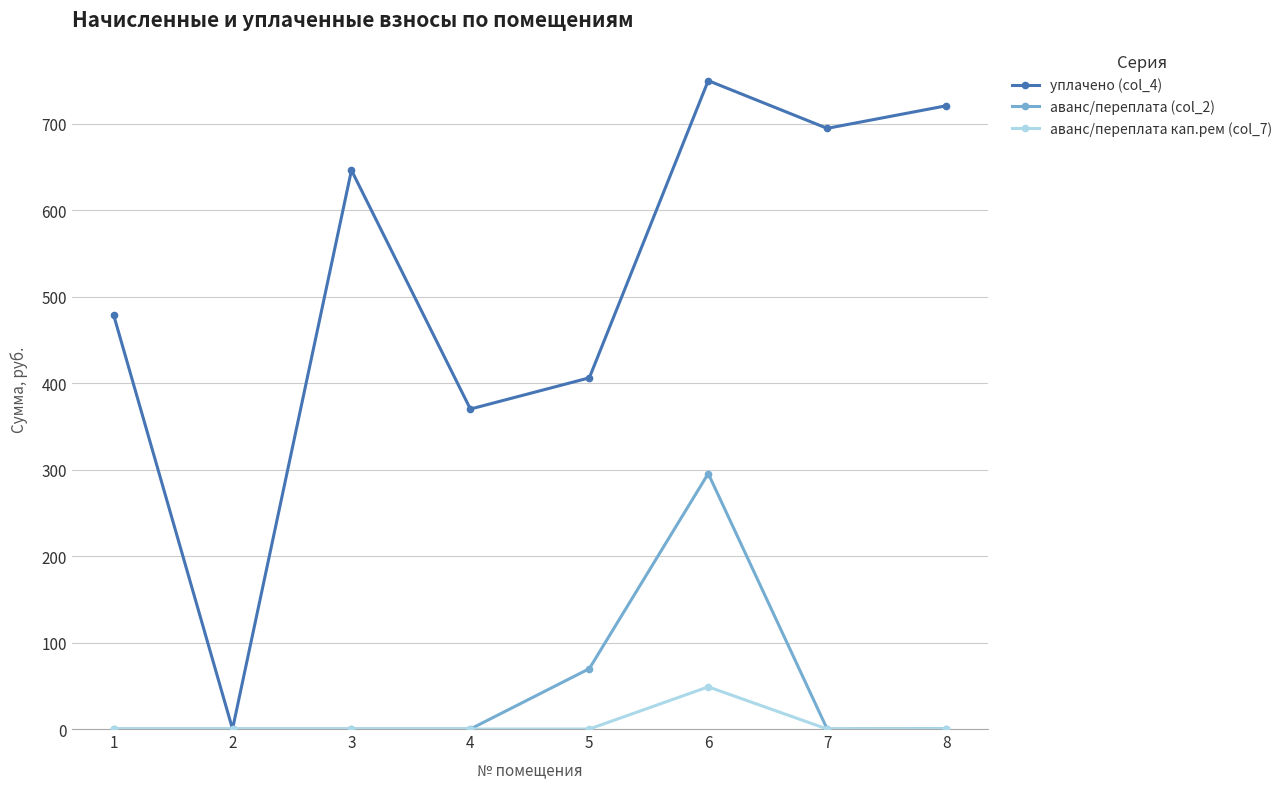

How many series are shown in this chart?

3